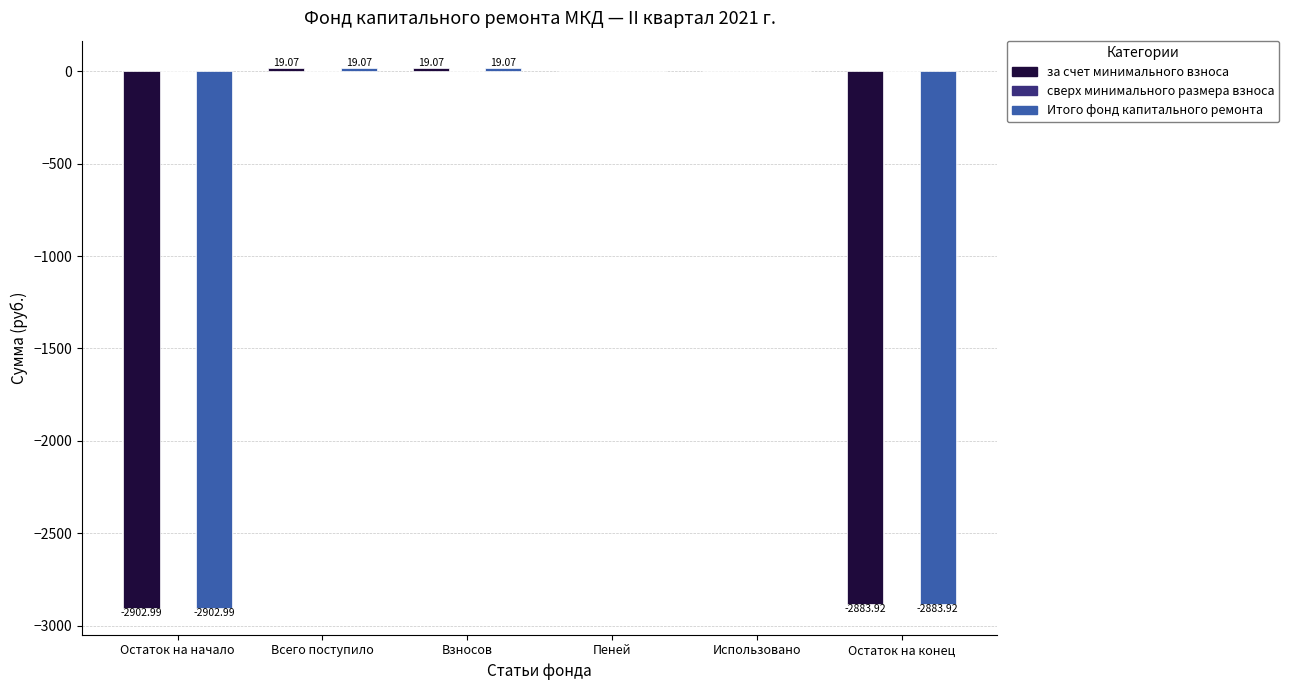

What is the maximum value for Итого фонд капитального ремонта?

19.1